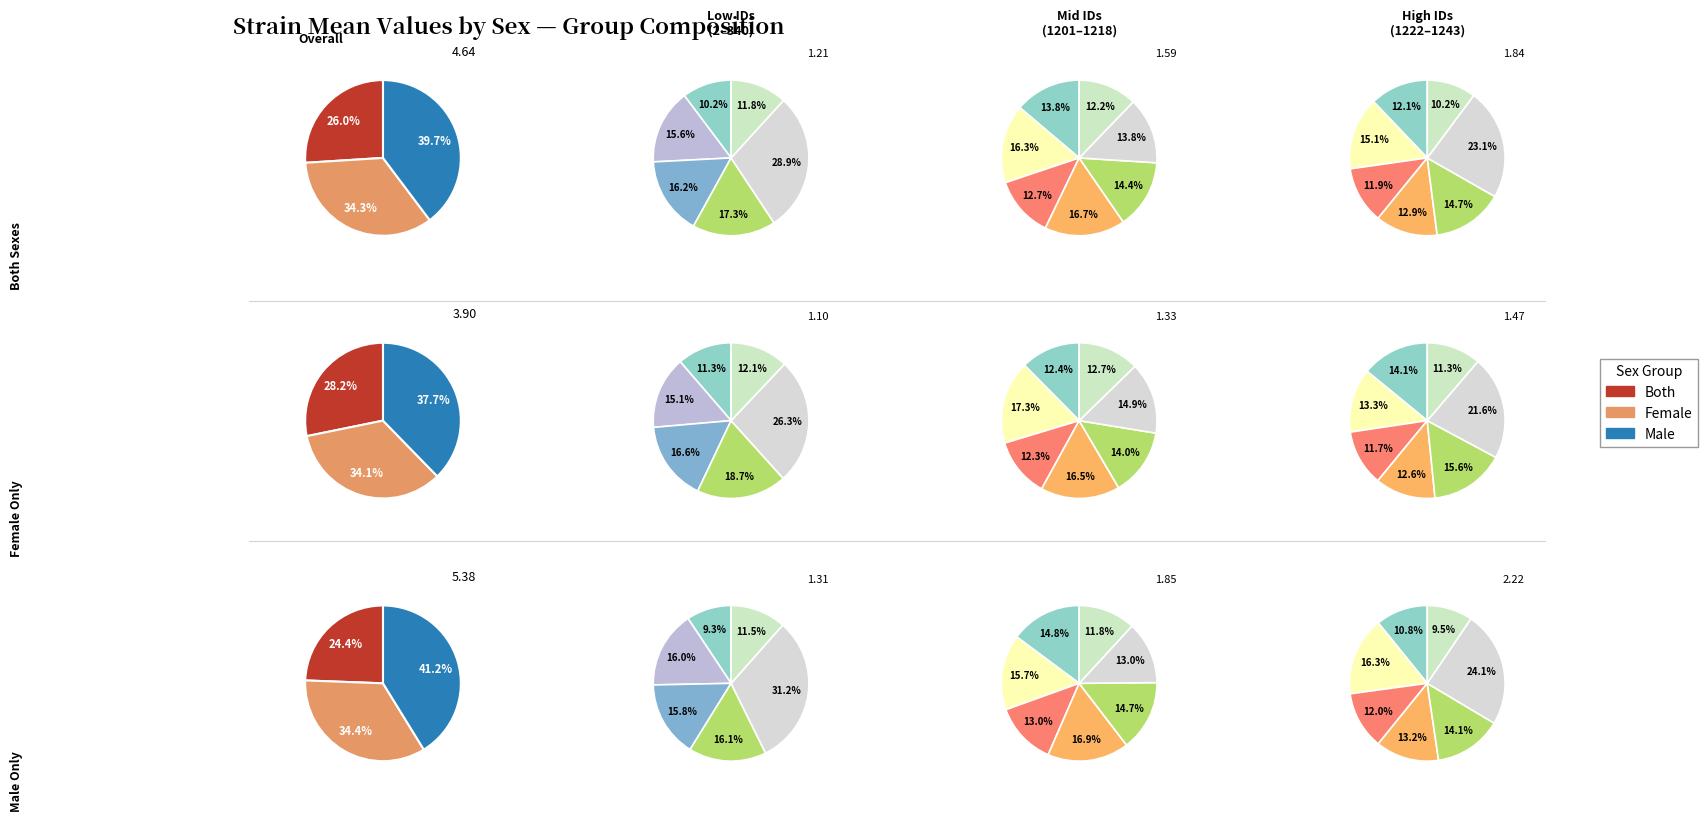

True or false: 16 accounts for 5% of the total.

True